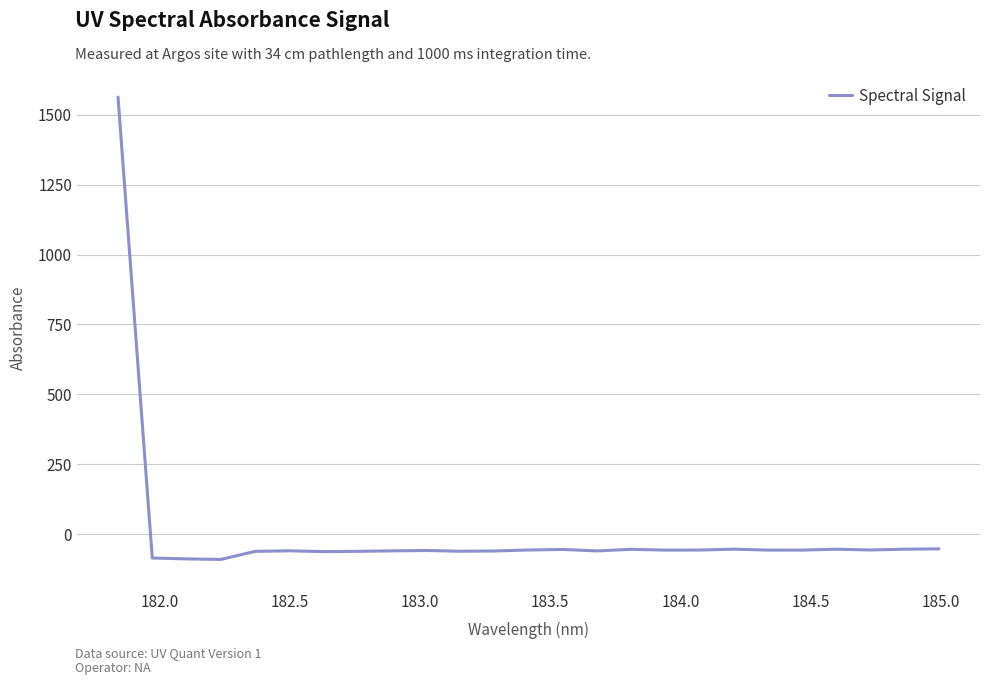

What is the greatest value displayed?

1562.9